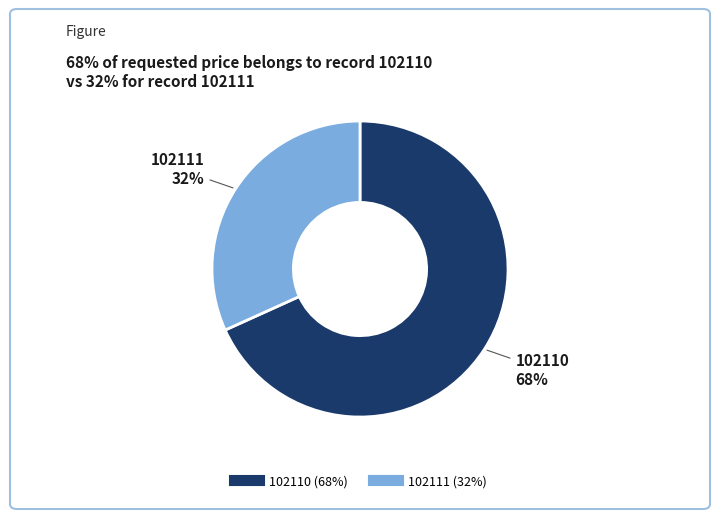

Combined, do 102111 and 102110 account for over 50%?

Yes